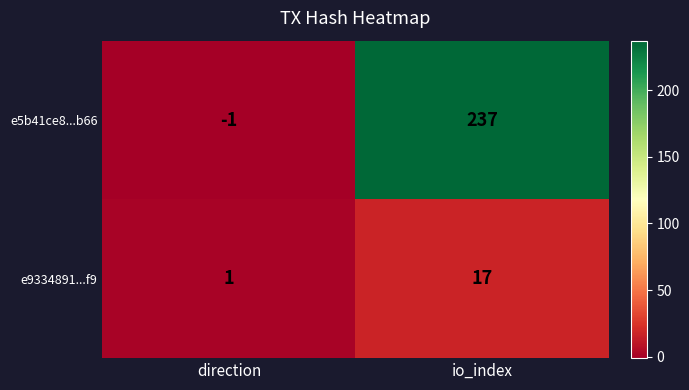

True or false: e9334891...f9 has a value of 17 at io_index.

True